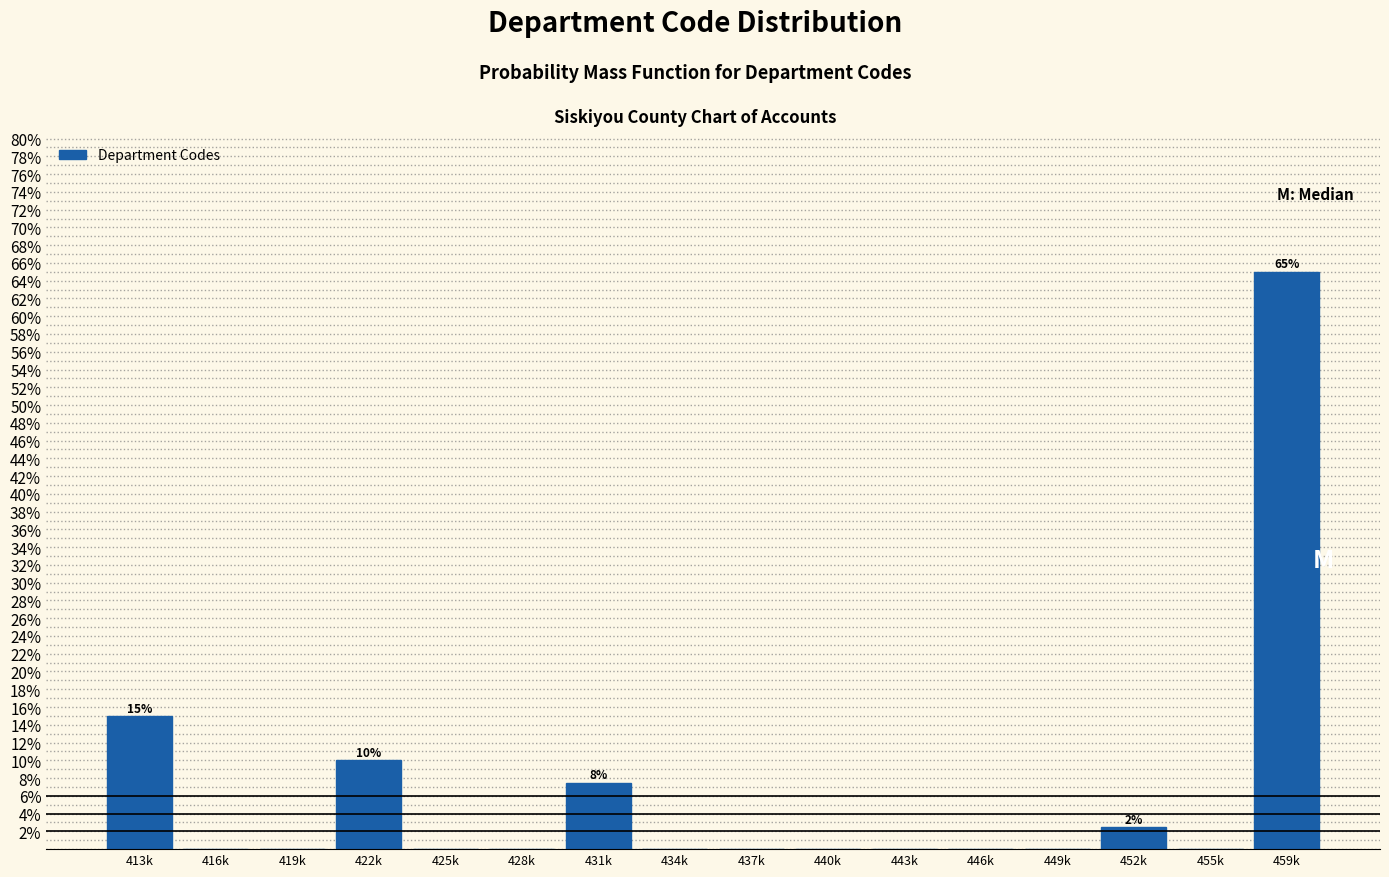

Reading left to right, what are all the values shown in this chart?

413k=15.0	416k=0.0	419k=0.0	422k=10.0	425k=0.0	428k=0.0	431k=7.5	434k=0.0	437k=0.0	440k=0.0	443k=0.0	446k=0.0	449k=0.0	452k=2.5	455k=0.0	459k=65.0